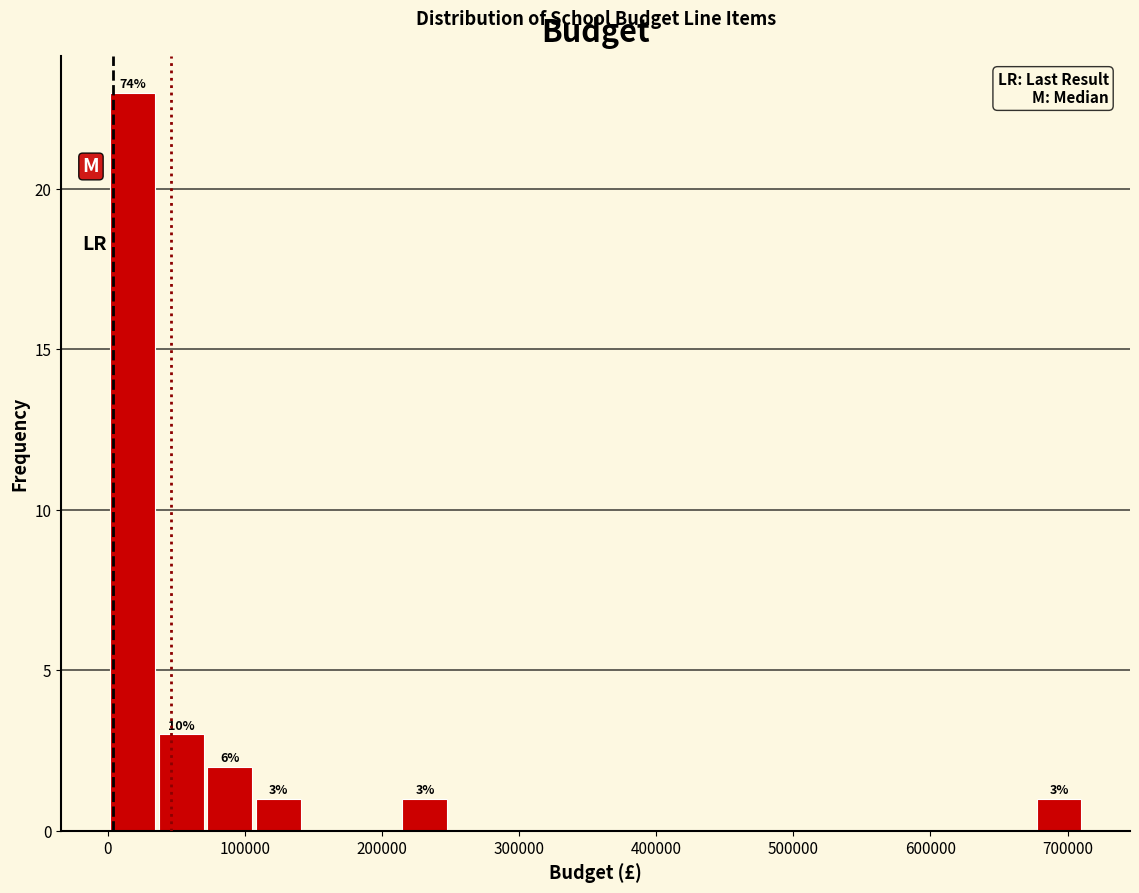

Around what value on the x-axis is the tallest bar? Give the approximate position of its centre, as read against the axis.

20000